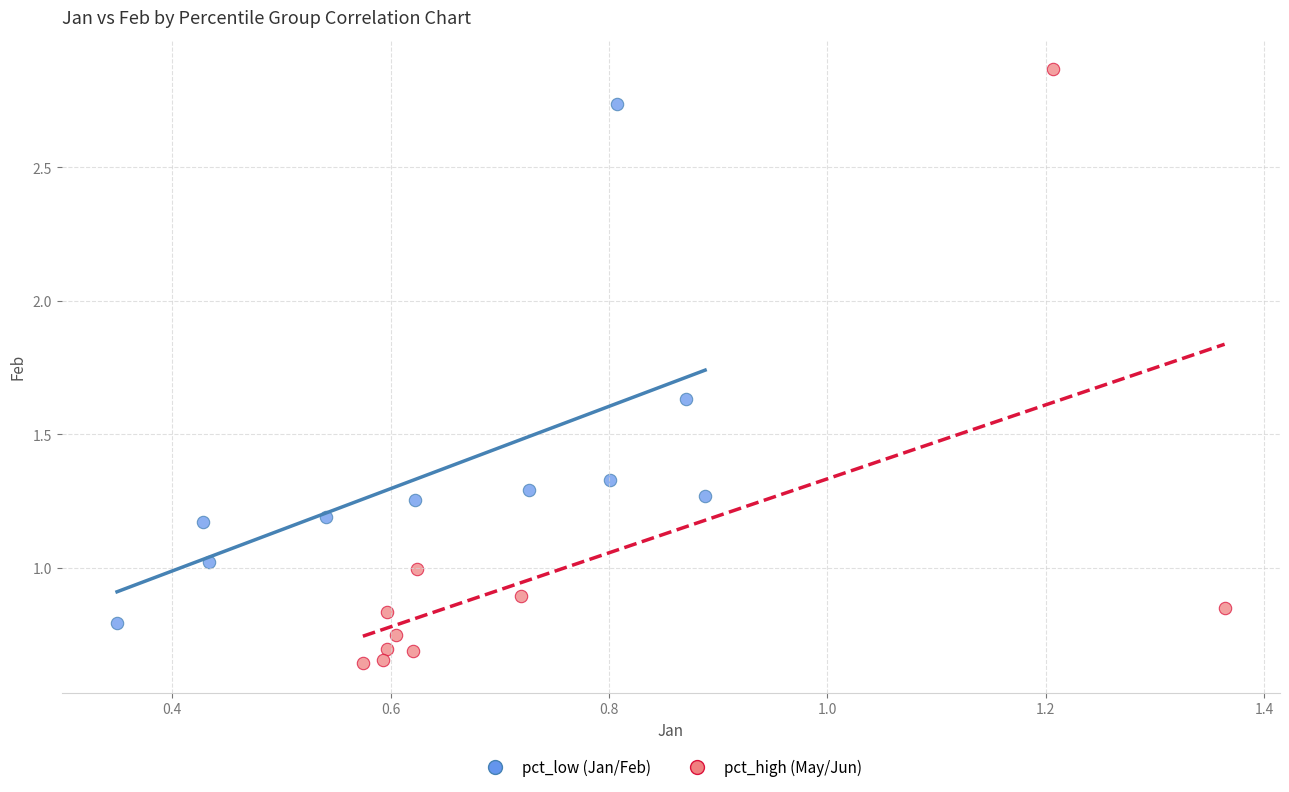

Which series contains the lowest Y value?

pct_high (May/Jun)